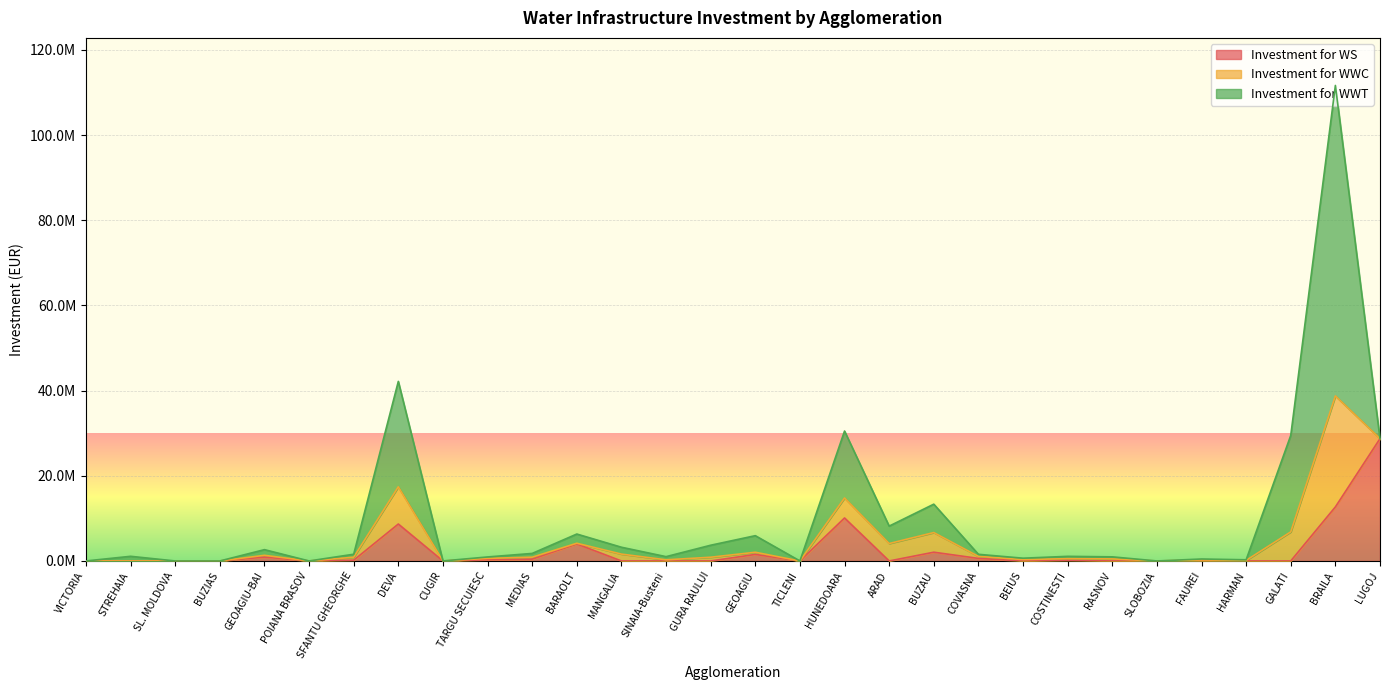

What is the label of the 20th point from the right?

MEDIAS